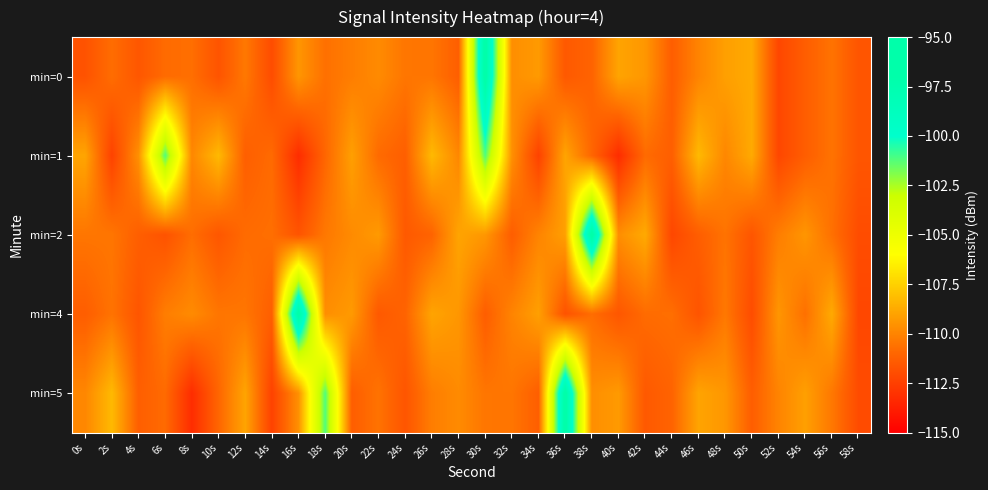

At which category is the sum across all series the highest?

30s